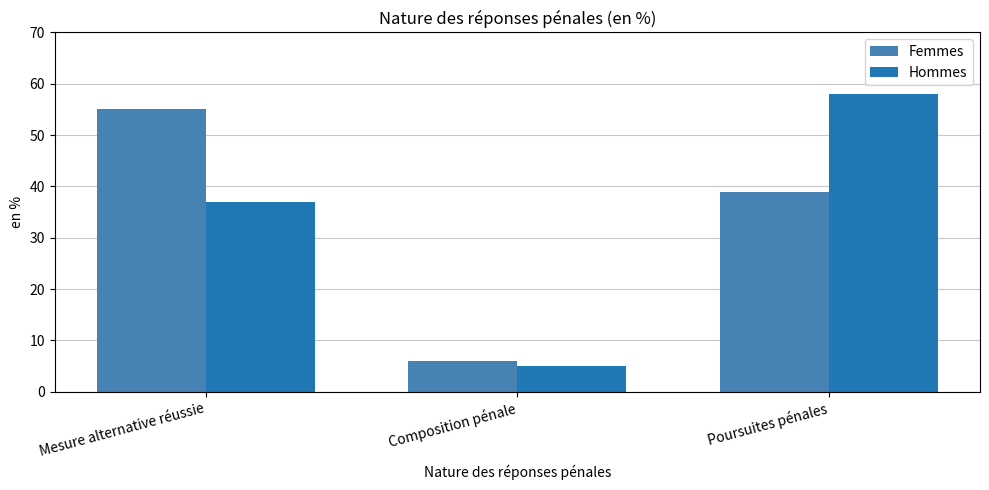

Which category has the highest value across all series?

Poursuites pénales